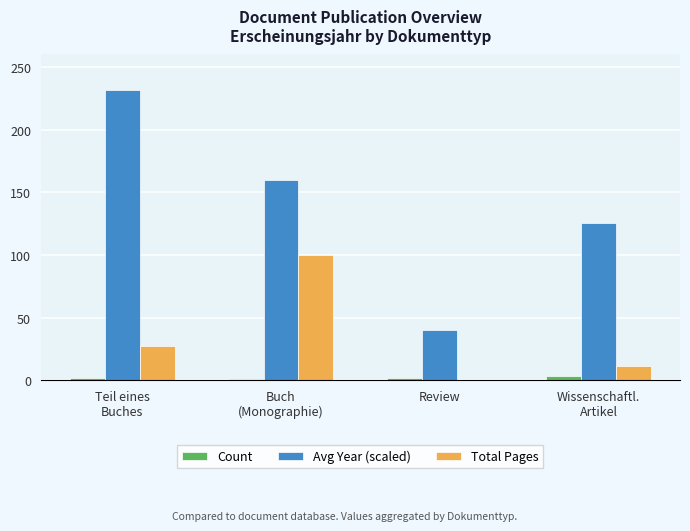

What is the maximum value for Total Pages?

100.0